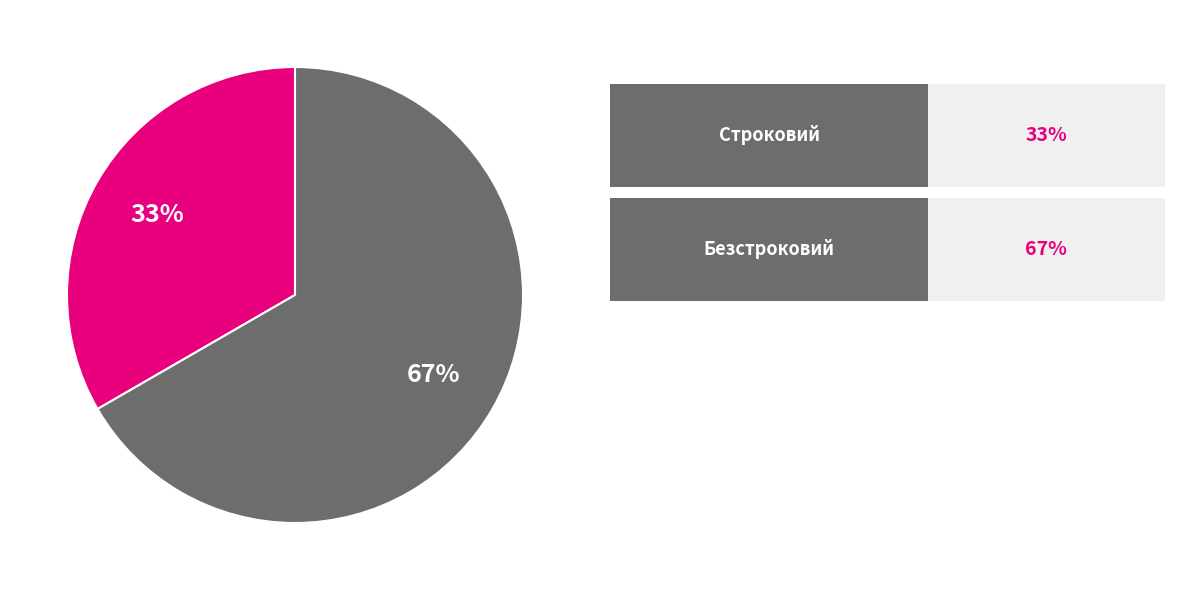

Is there any slice that represents more than half of the pie?

Yes